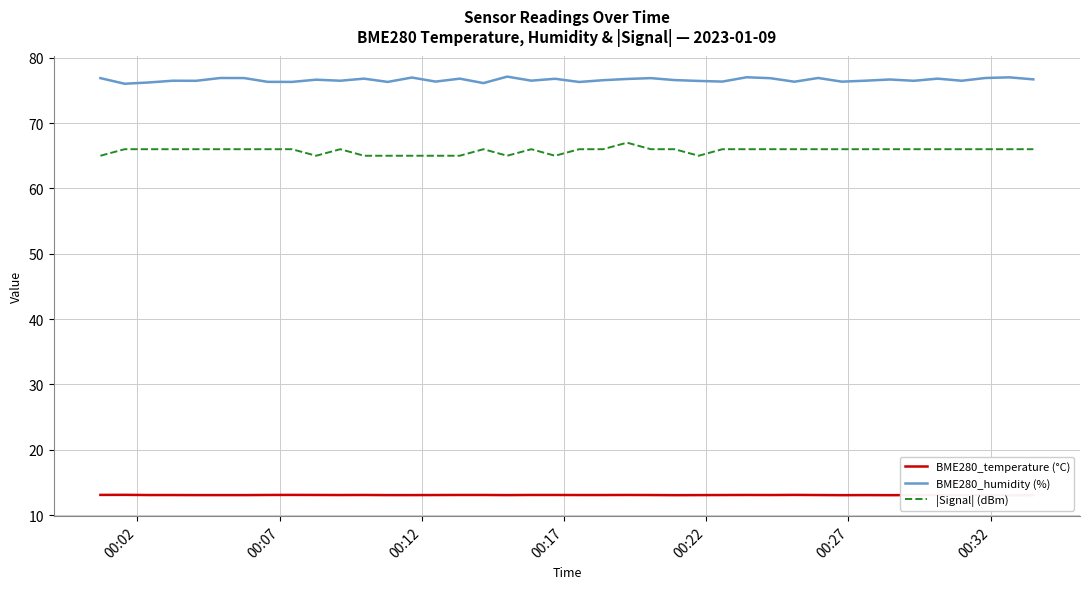

True or false: BME280_humidity (%) and |Signal| (dBm) cross at least once.

False